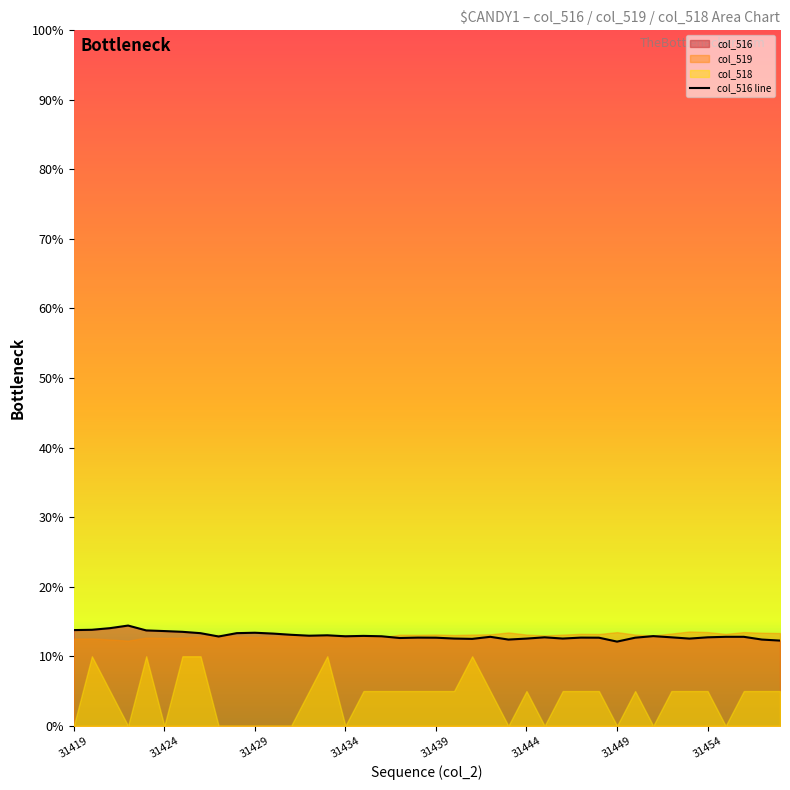

True or false: the data shows 12.8 at 37.

True